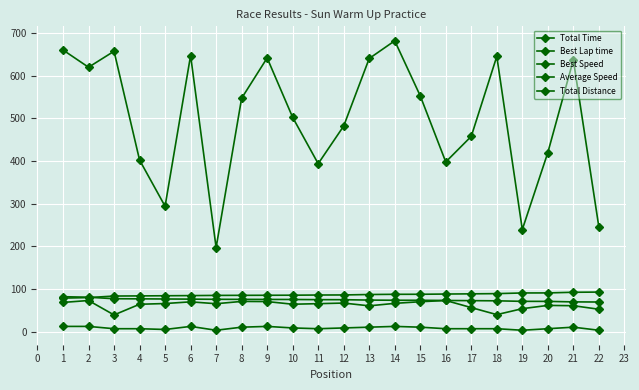

How many interior local valleys does the Total Distance series have?

4